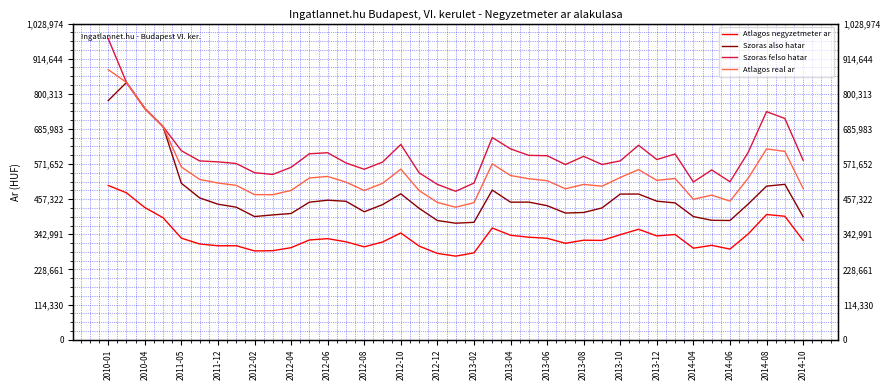

In Atlagos negyzetmeter ar, how many points are lower than both neighbors (excluding endpoints)?

9